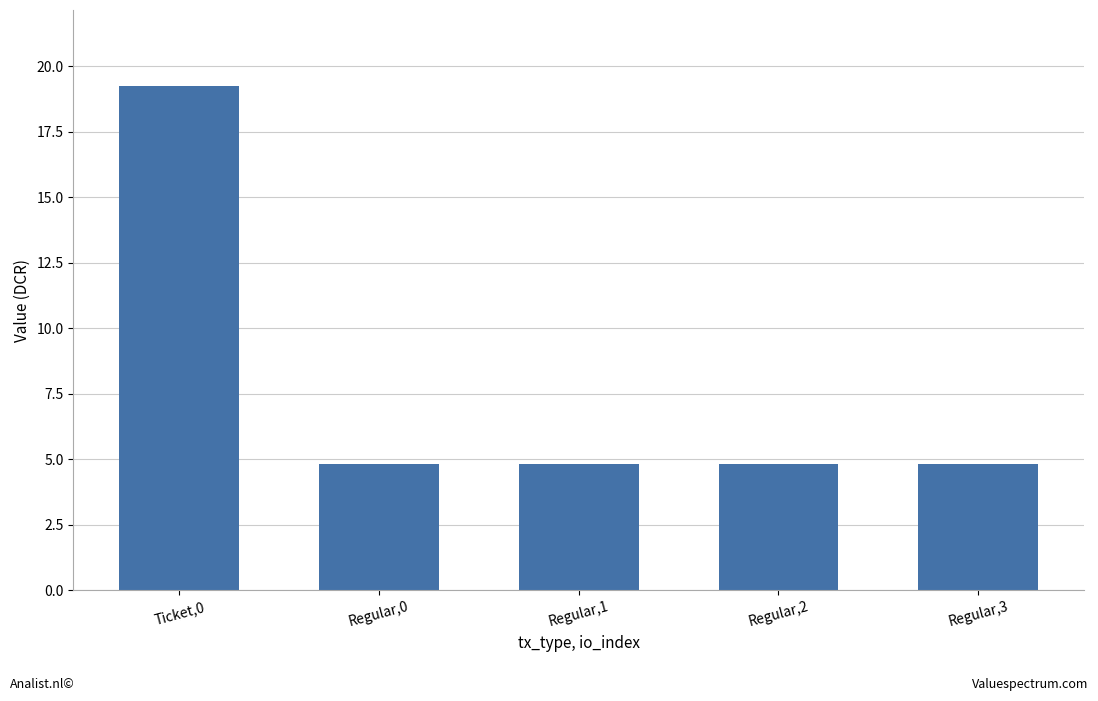

Does the chart contain any negative values?

No